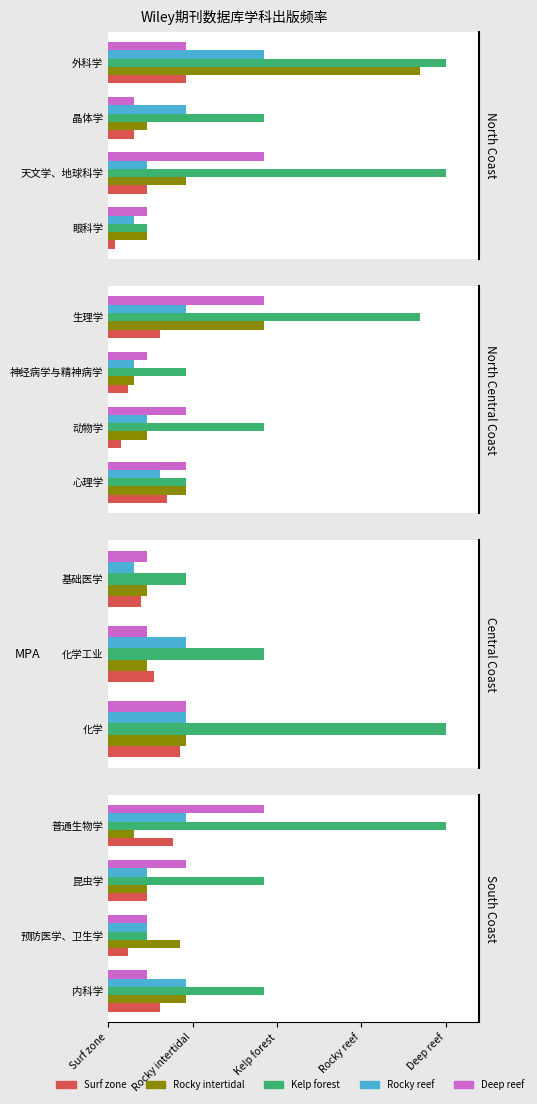

At 内科学, list the series in order from largest to smallest.

Kelp forest, Rocky intertidal, Rocky reef, Surf zone, Deep reef